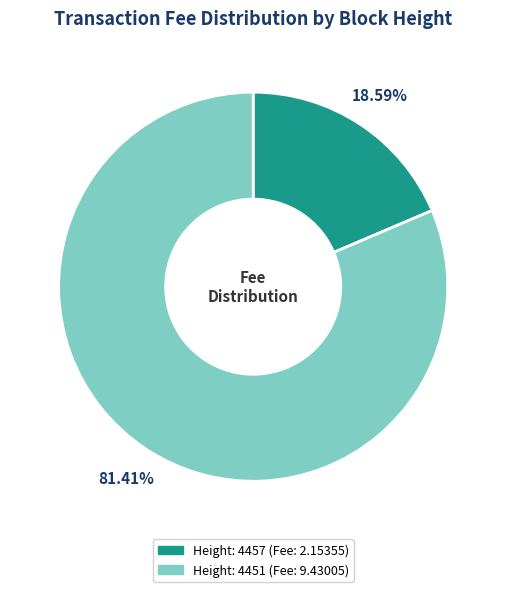

Count the number of slices in the pie.

2